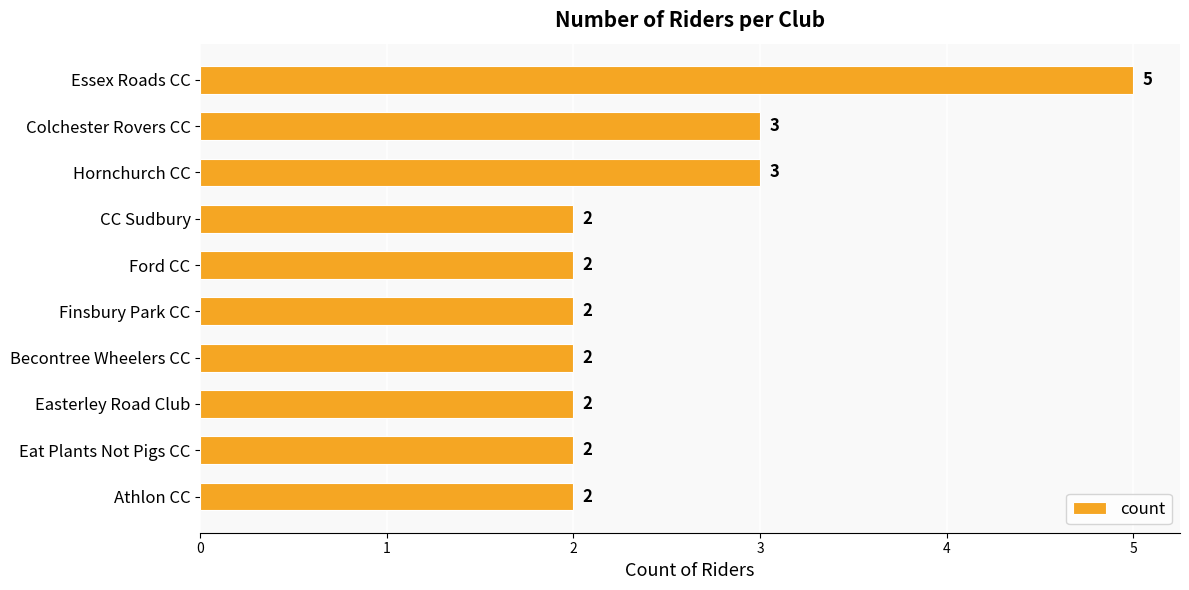

What is the approximate value at Colchester Rovers CC?

3